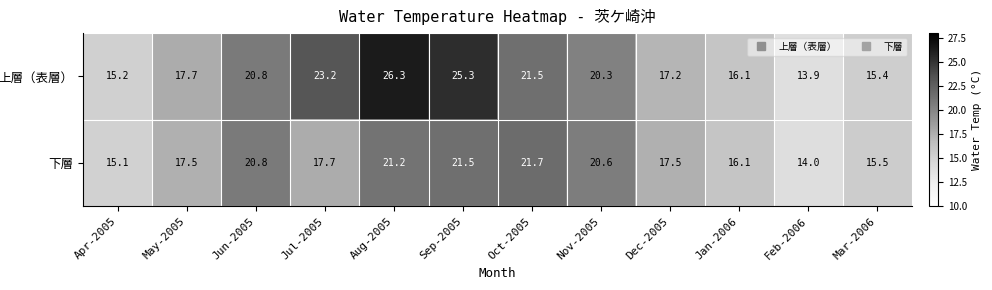

At which category is the sum across all series the highest?

Aug-2005